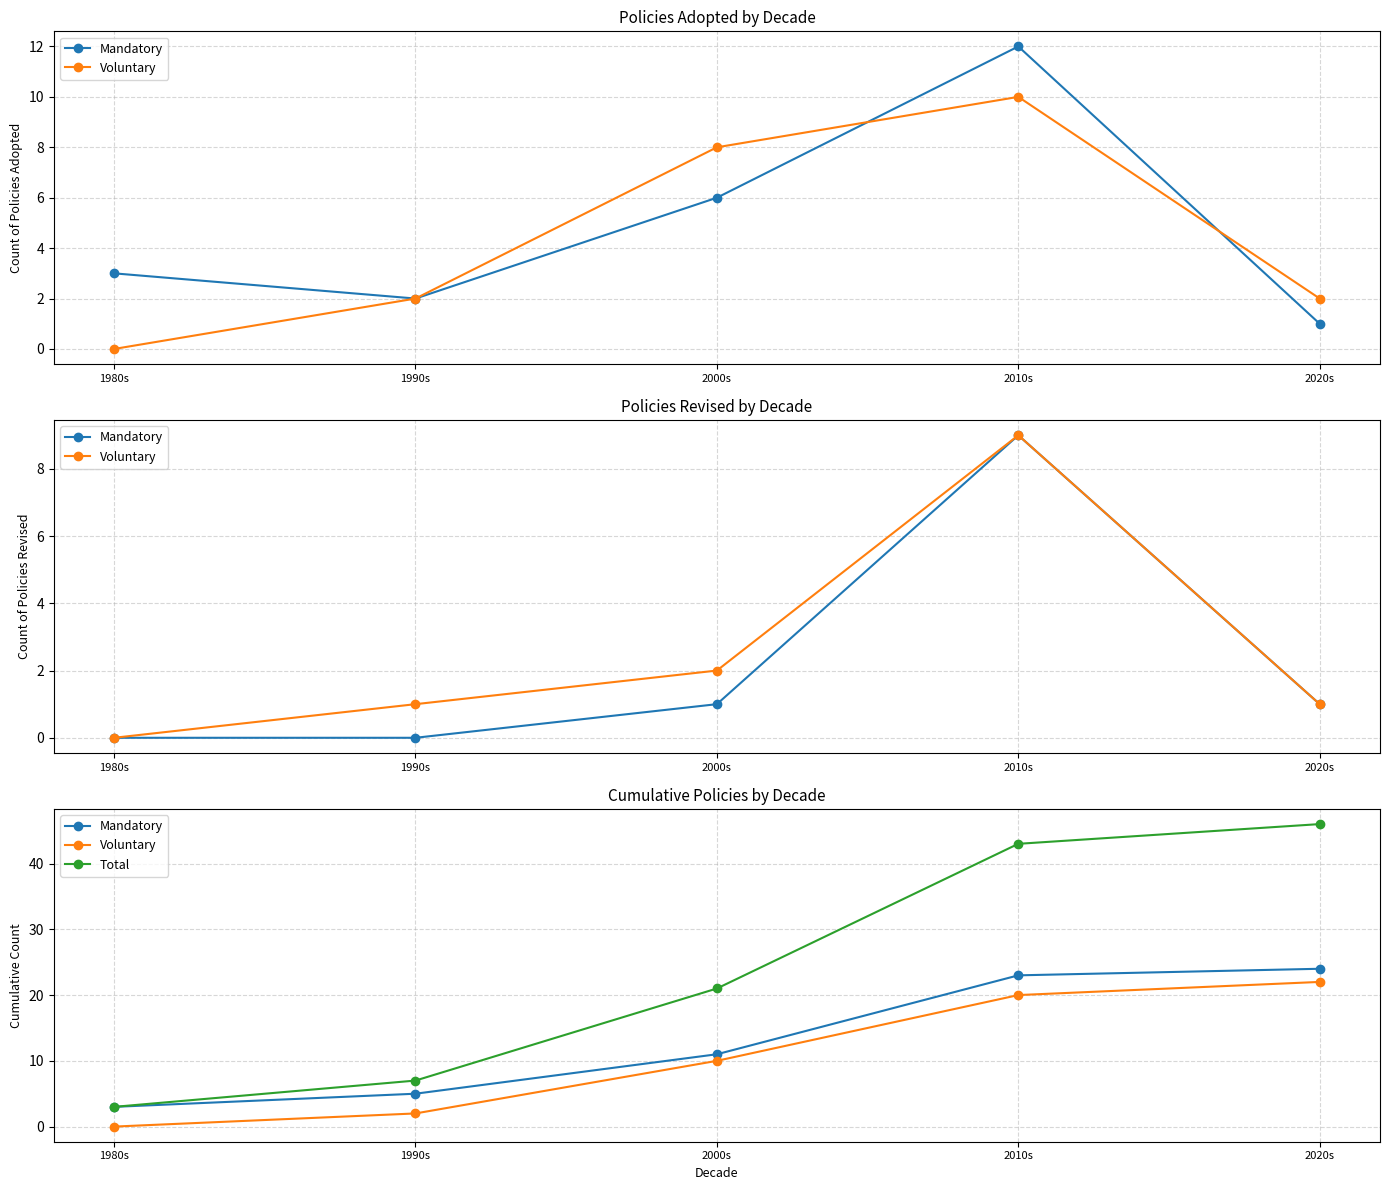

True or false: Voluntary and Total cross at least once.

False